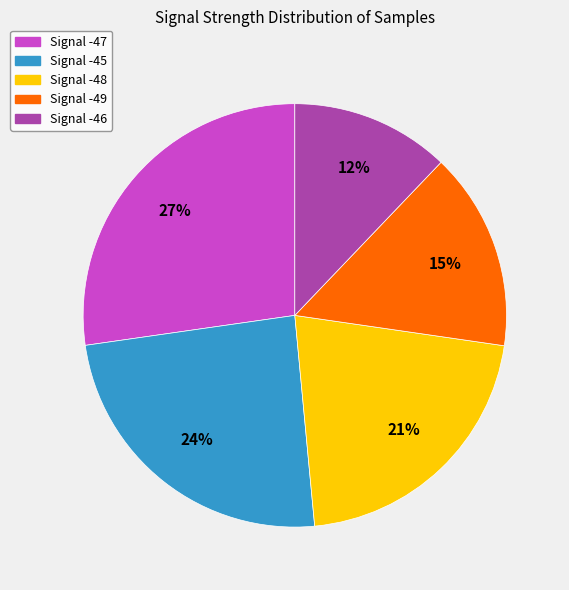

Is there a majority slice in this chart?

No